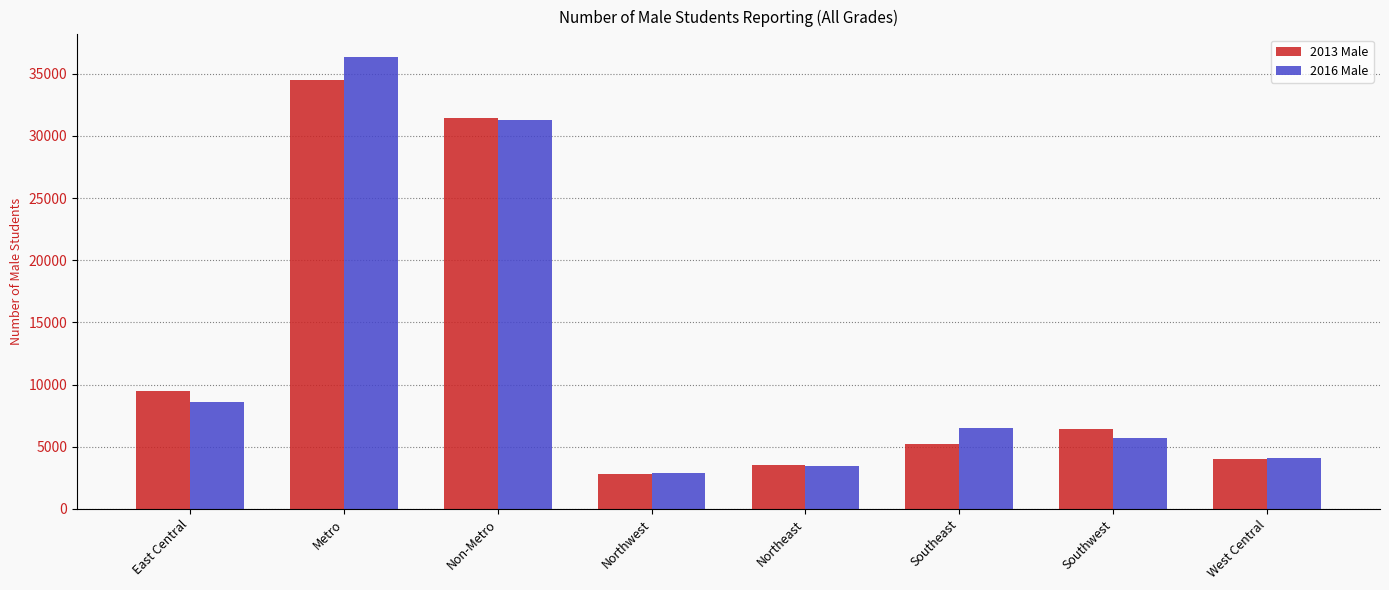

Which series changed the most between East Central and Northwest?

2013 Male